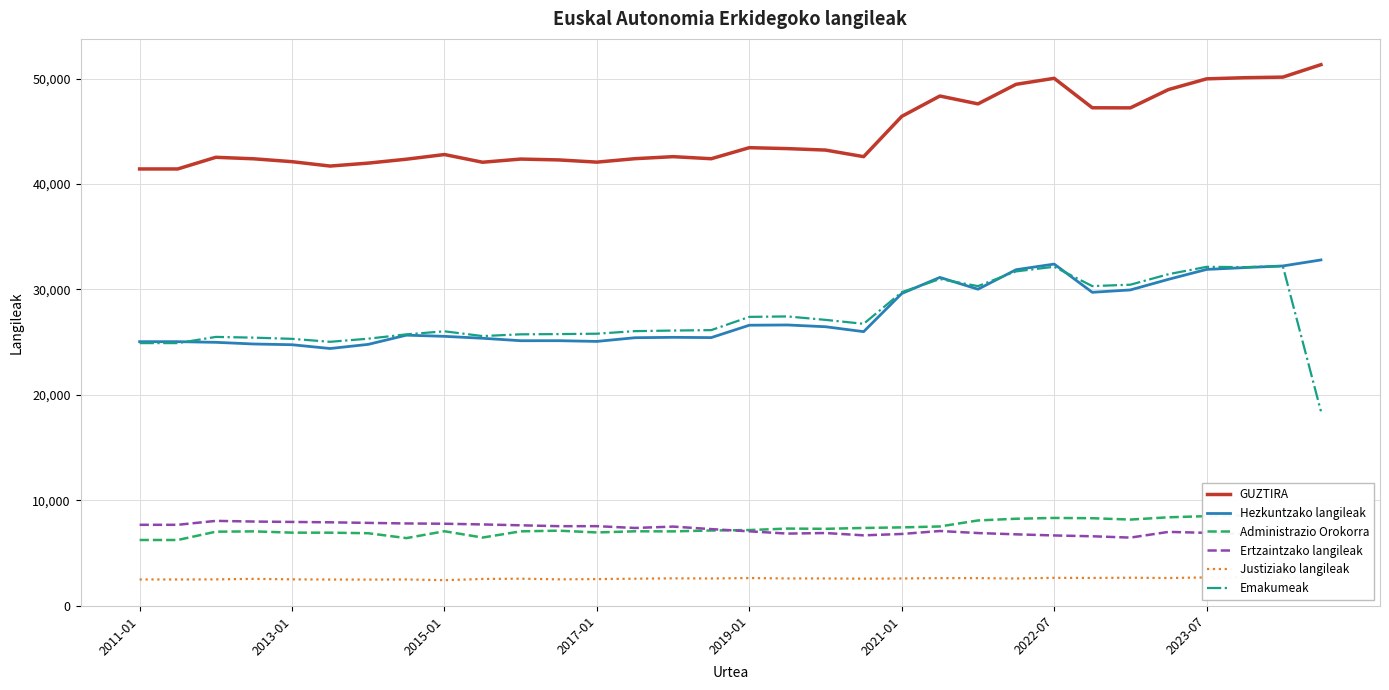

Which series has the largest total across all categories?

GUZTIRA